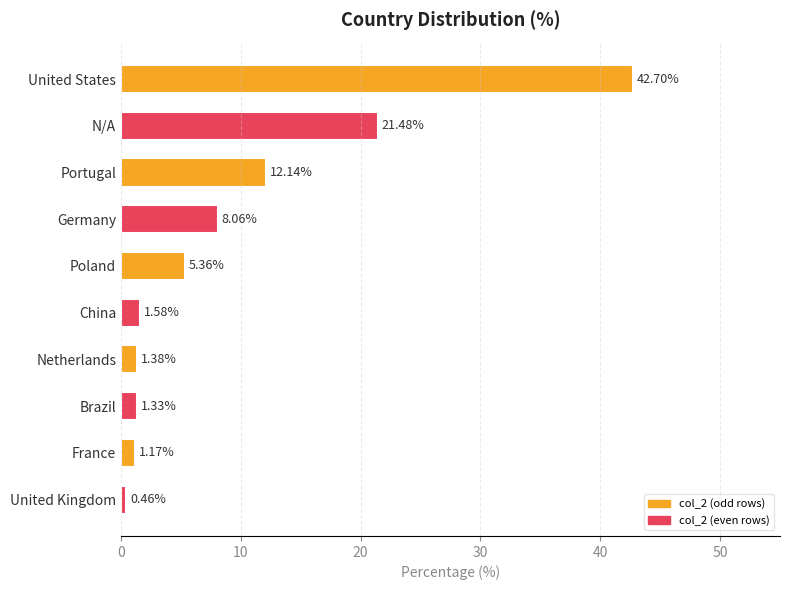

What is the change in value from United States to Brazil?

-41.4